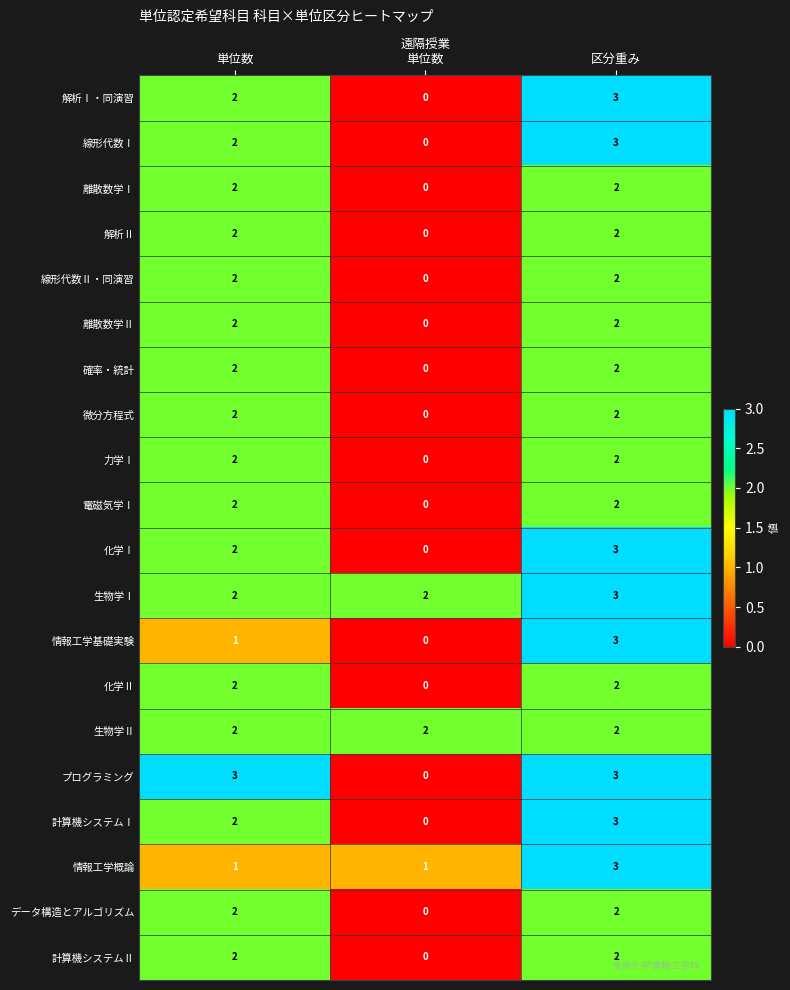

Which series has the largest total across all categories?

生物学Ⅰ